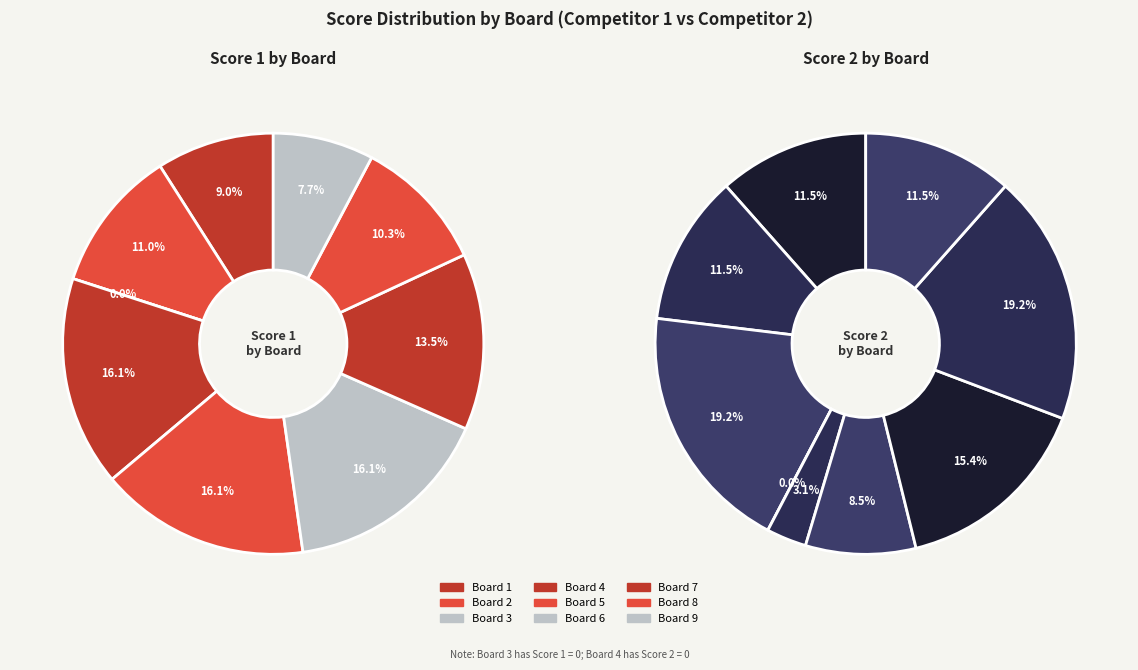

To the nearest percent, what portion does Board 1 represent?

9%